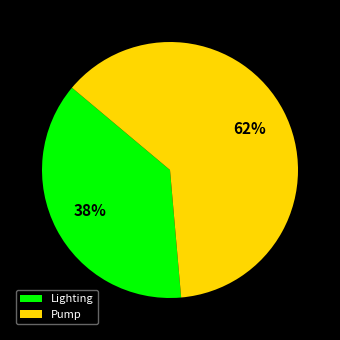

Which slice represents more than half of the pie?

Pump